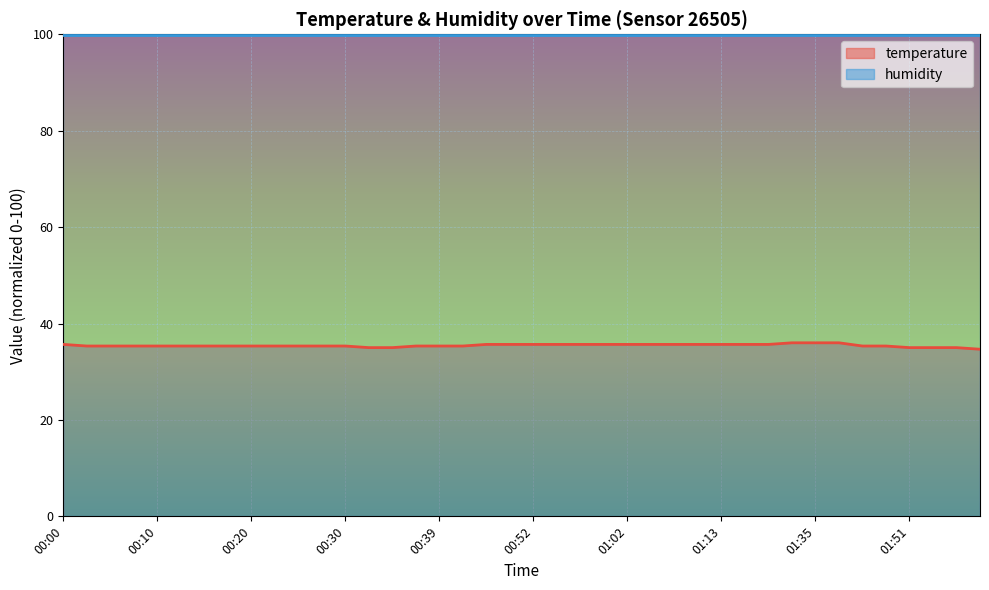

List the labels in order of value, smallest first.

01:59, 00:32, 00:34, 01:51, 01:53, 01:56, 00:03, 00:05, 00:08, 00:10, 00:12, 00:15, 00:17, 00:20, 00:22, 00:25, 00:27, 00:30, 00:37, 00:39, 00:42, 01:46, 01:48, 00:00, 00:47, 00:50, 00:52, 00:55, 00:57, 01:00, 01:02, 01:05, 01:07, 01:10, 01:13, 01:18, 01:21, 01:32, 01:35, 01:38